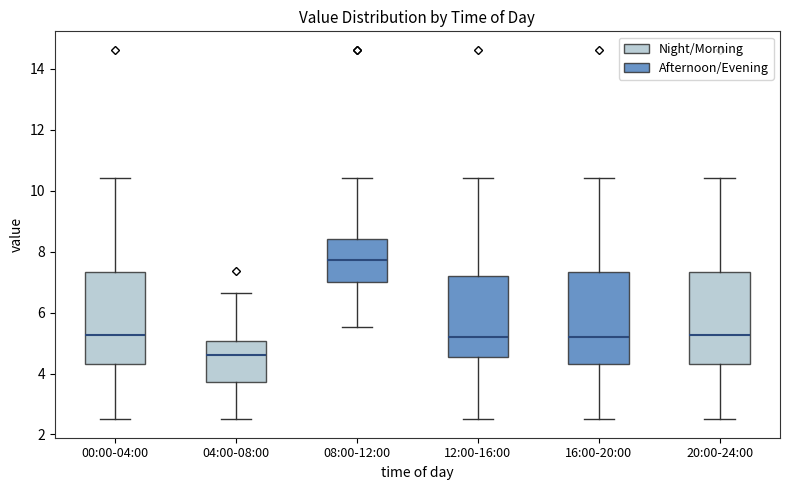

Reading left to right, transcribe this box plot: for each box, give where its median line is, the range the box spans, and where its two whiskers end, as read against the y-axis. The values are not printed on the chart, so give them approximately, as read against the axis.

00:00-04:00: median 5.2, box 4.4 to 7.4, whiskers 2.6 to 10.4
04:00-08:00: median 4.6, box 3.8 to 5.0, whiskers 2.6 to 6.6
08:00-12:00: median 7.8, box 7.0 to 8.4, whiskers 5.6 to 10.4
12:00-16:00: median 5.2, box 4.6 to 7.2, whiskers 2.6 to 10.4
16:00-20:00: median 5.2, box 4.4 to 7.4, whiskers 2.6 to 10.4
20:00-24:00: median 5.2, box 4.4 to 7.4, whiskers 2.6 to 10.4